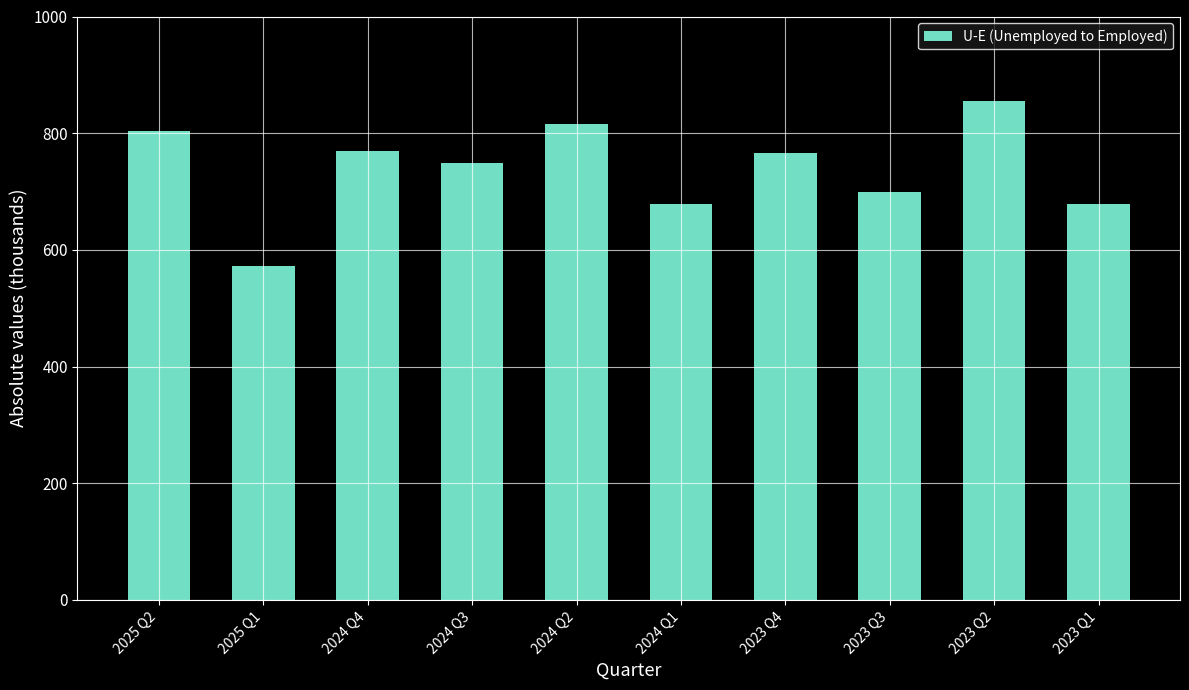

Approximately how many times larger is the value at 2023 Q3 compared to 2024 Q4?

0.9